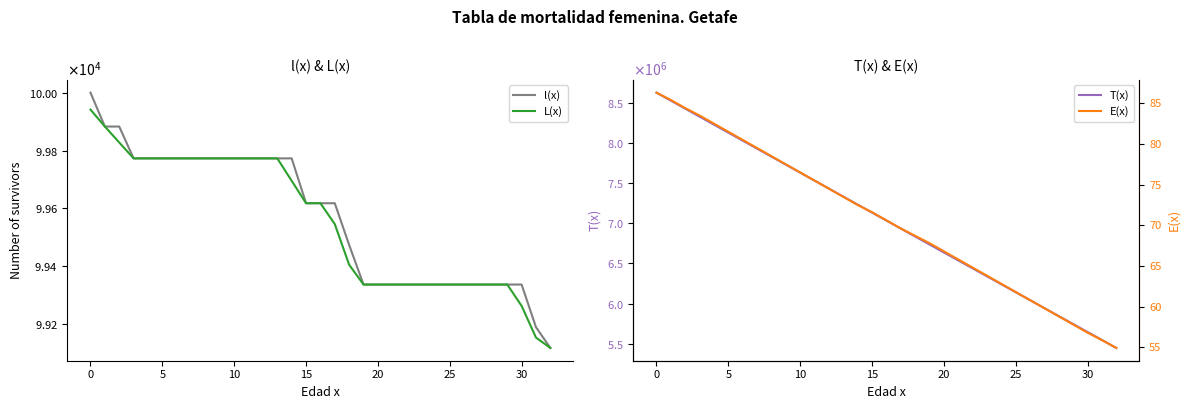

What is the difference between the maximum and minimum values in the E(x) series?

31.4